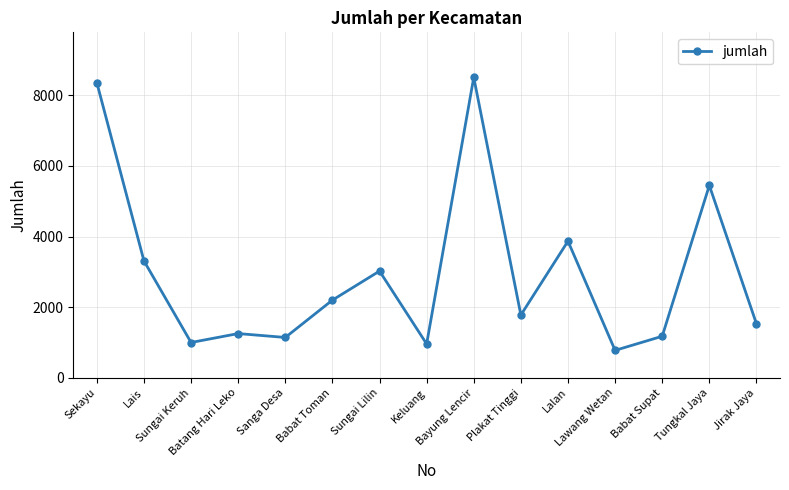

What is the sum of all values?

44326